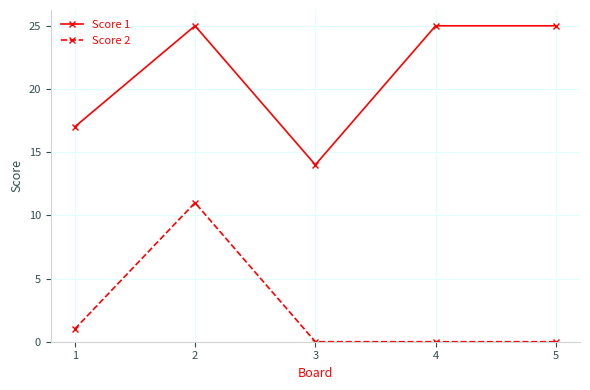

What is the value of the Score 1 point at the 5th from the left?

25